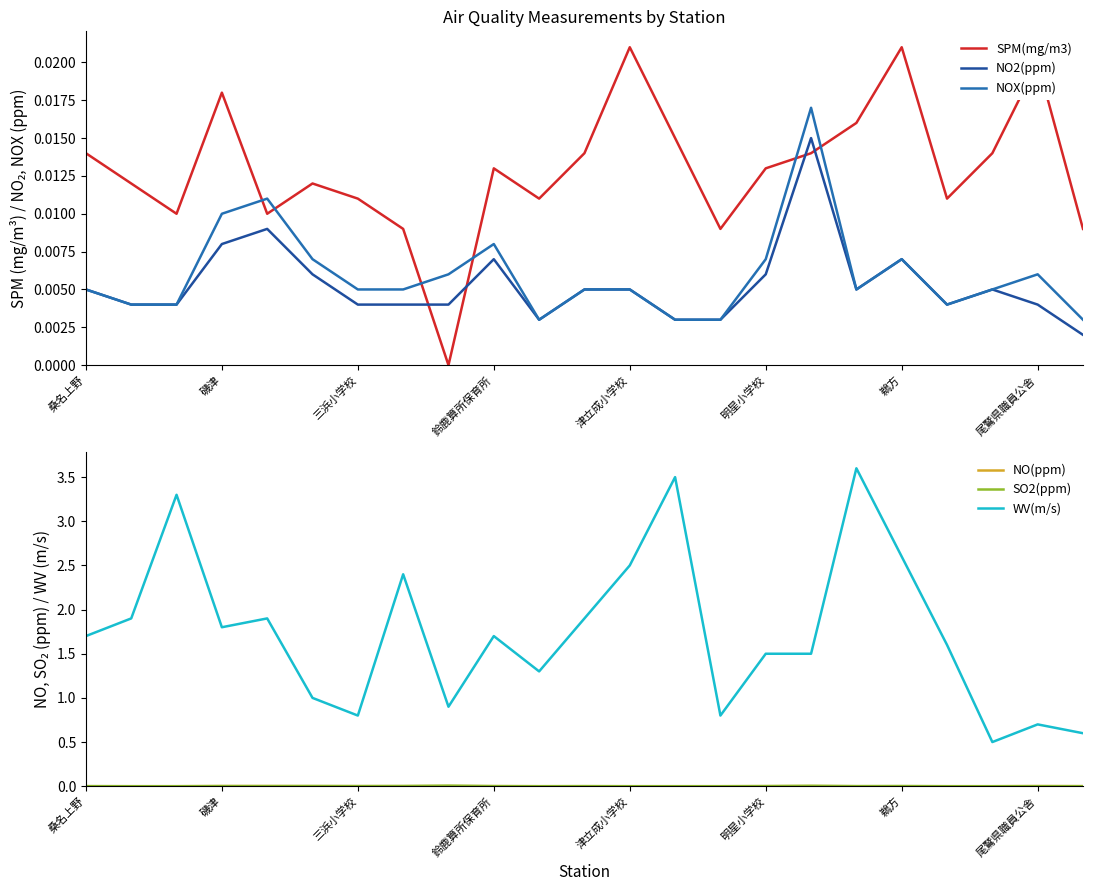

Does the chart display data point markers on the line(s)?

No